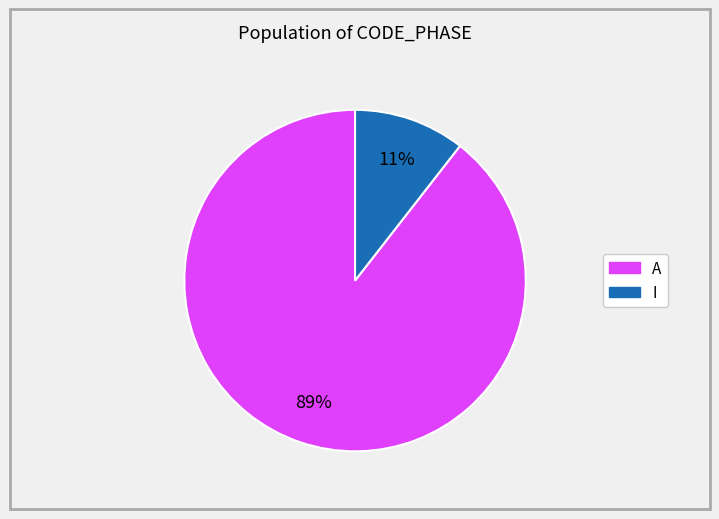

To the nearest percent, what is the average slice percentage?

50%